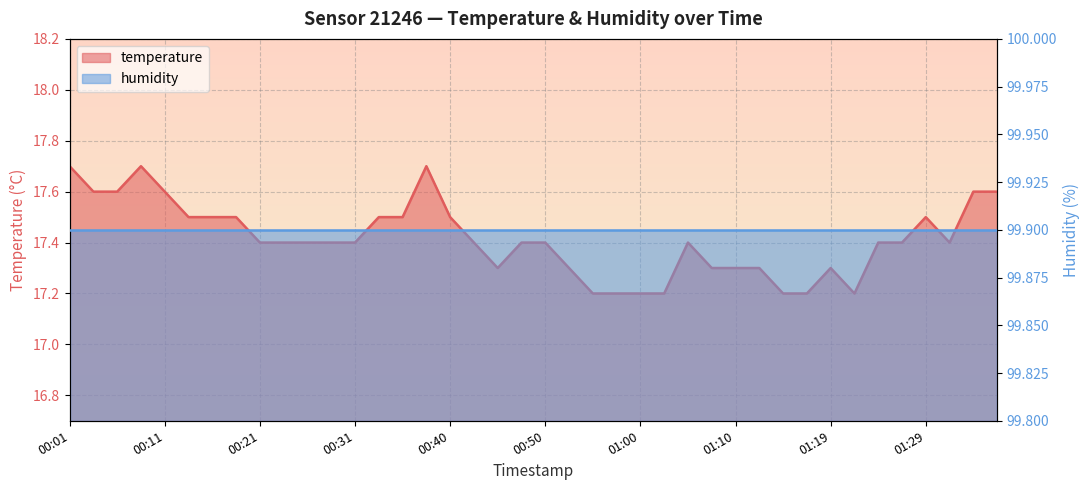

What is the value of the 33rd point from the left?

17.3